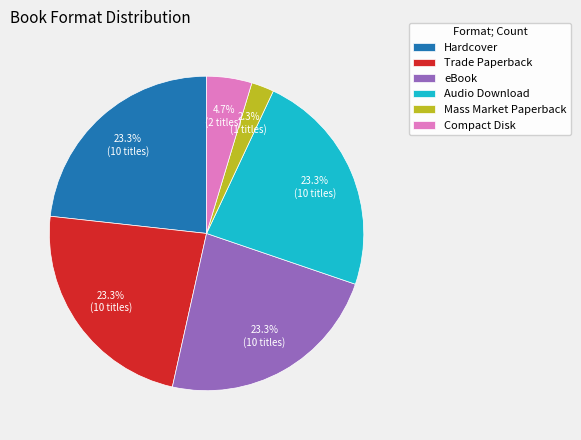

Is there a majority slice in this chart?

No